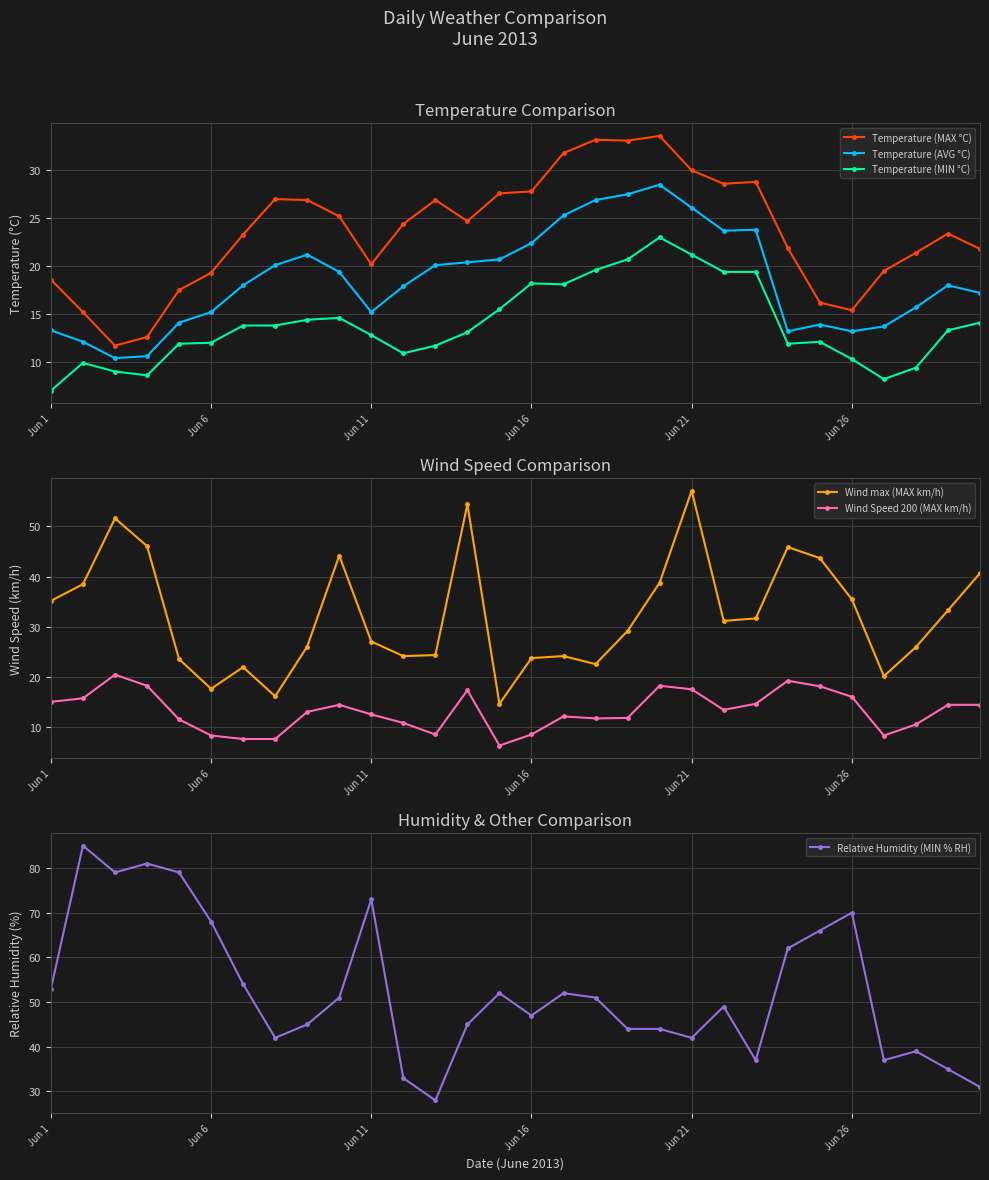

Which series has the largest range (max minus min)?

Relative Humidity (MIN % RH)